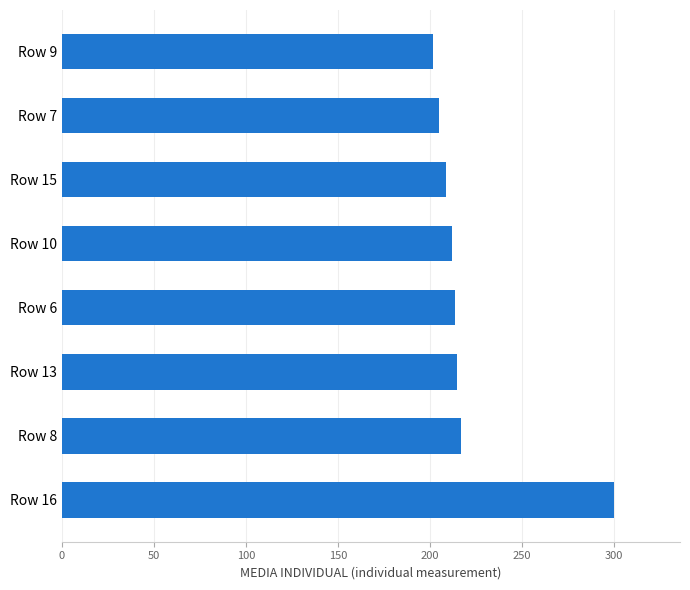

Is it true that the value at Row 7 is 204.7?

True